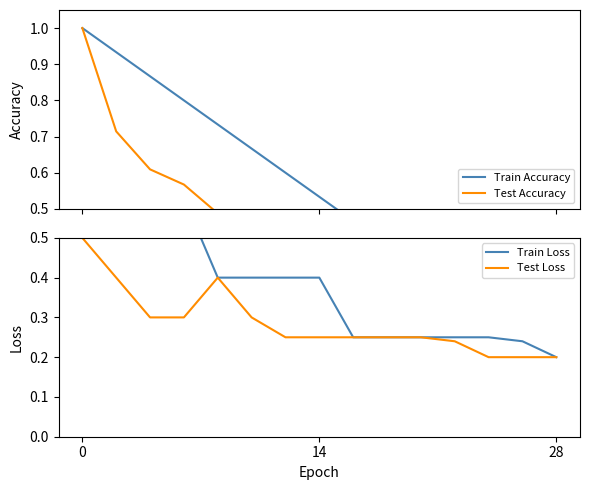

True or false: Test Loss and Train Accuracy cross at least once.

True